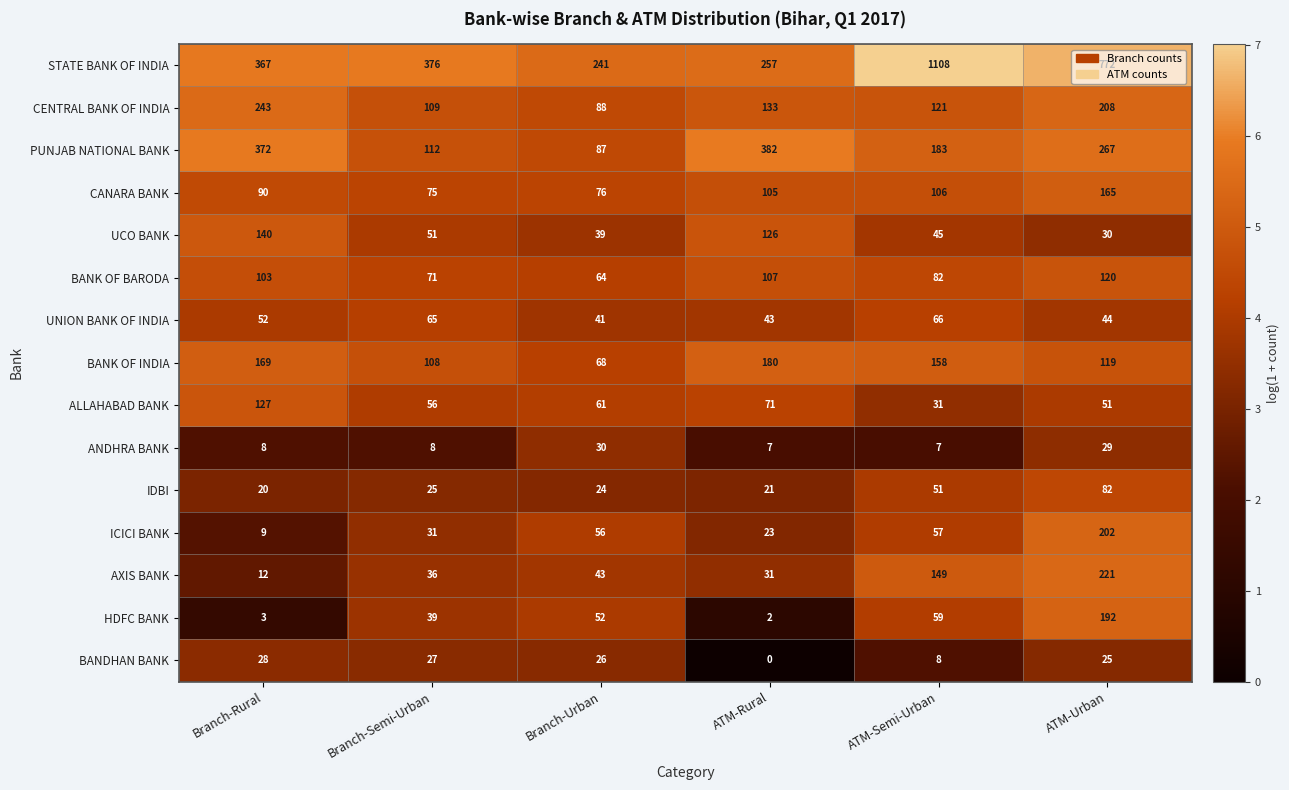

Rank the categories by PUNJAB NATIONAL BANK value from highest to lowest.

ATM-Rural, Branch-Rural, ATM-Urban, ATM-Semi-Urban, Branch-Semi-Urban, Branch-Urban